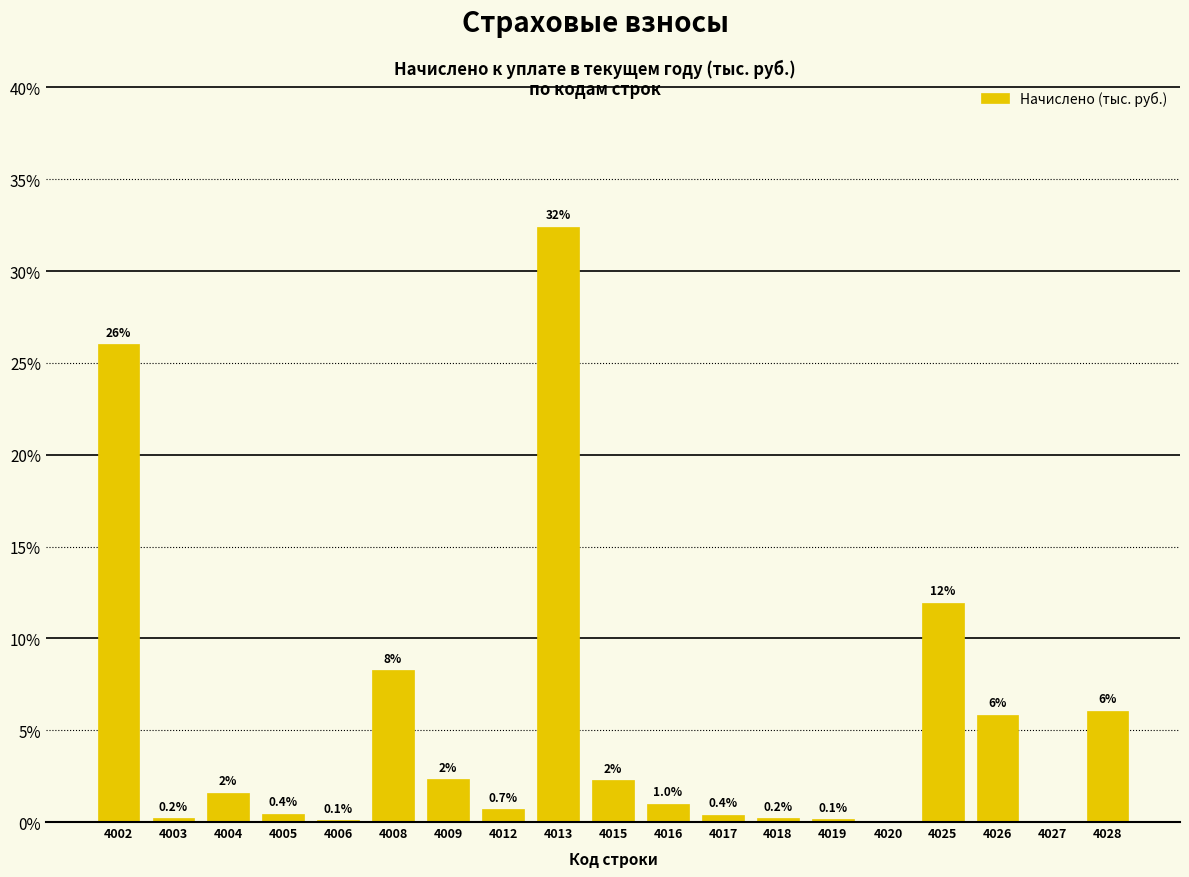

Which has a higher value, 4018 or 4027?

4018